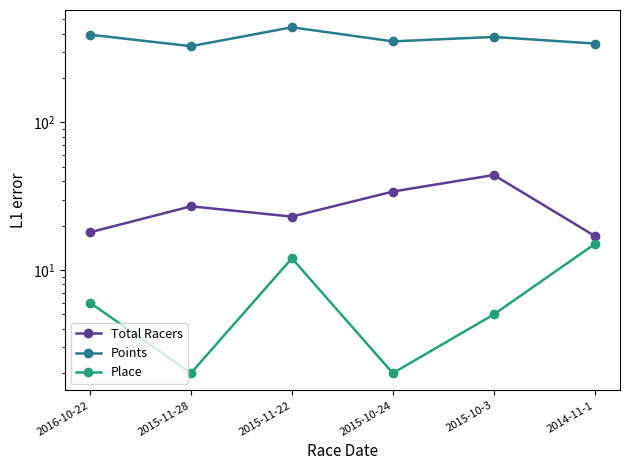

What is the label of the 5th point from the left?

2015-10-3